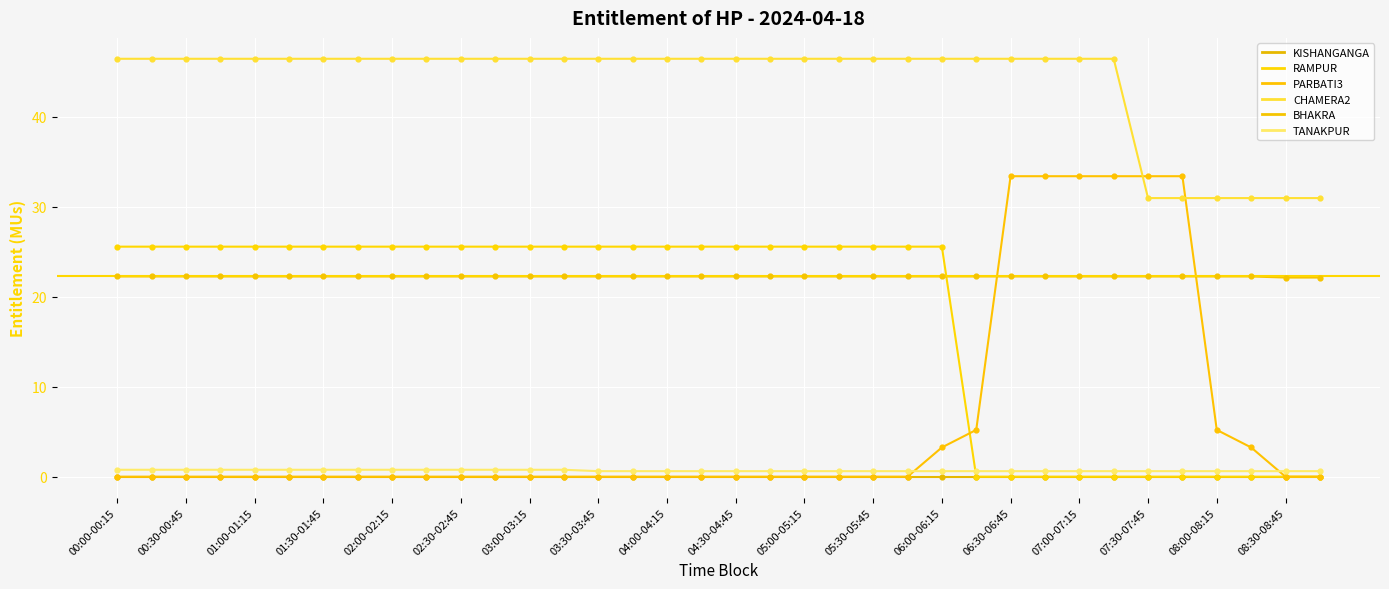

What are all the series names shown in the legend?

KISHANGANGA, RAMPUR, PARBATI3, CHAMERA2, BHAKRA, TANAKPUR